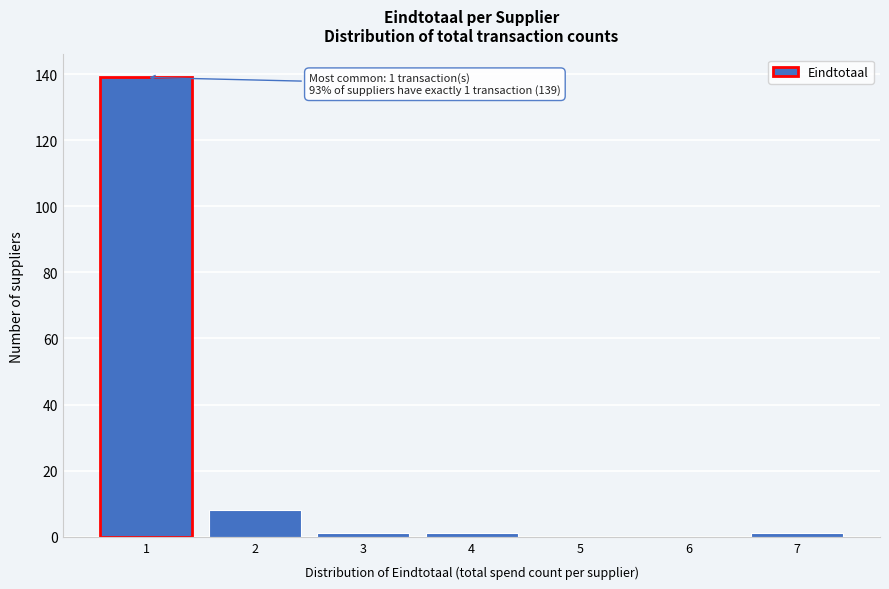

Reading right to left, transcribe all the data shown in this chart.

7=1	6=0	5=0	4=1	3=1	2=8	1=139